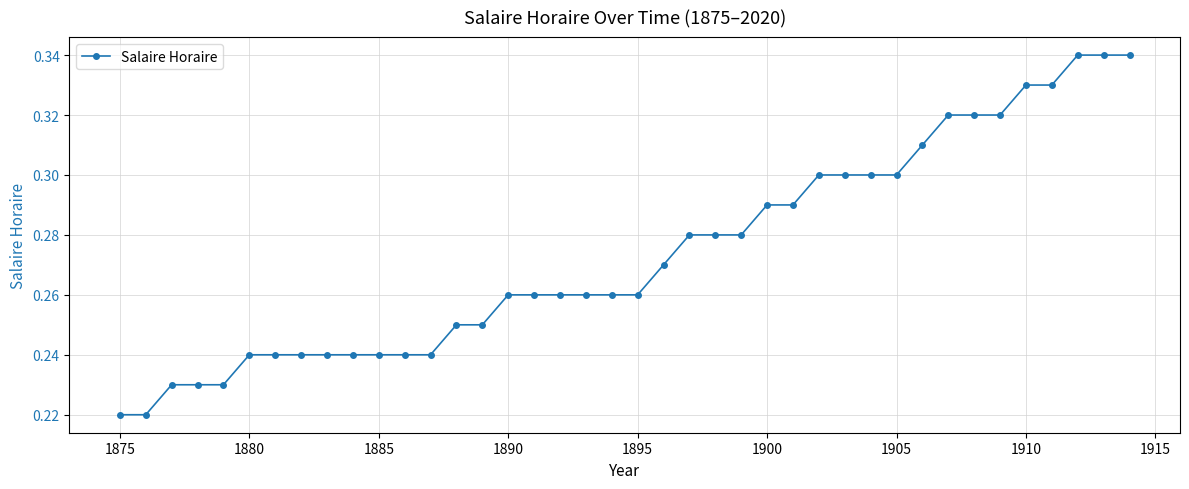

How many values are between 0 and 1?

40